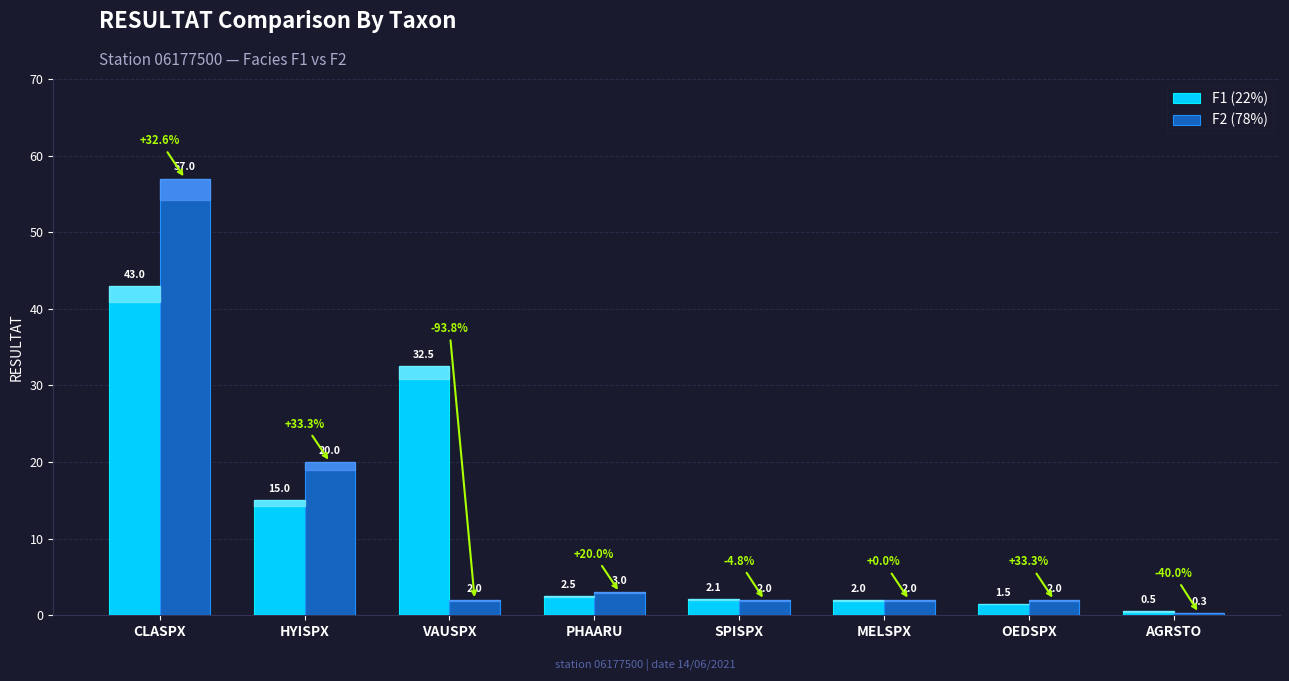

The value of F2 (78%) at HYISPX is 4.8. True or false?

False